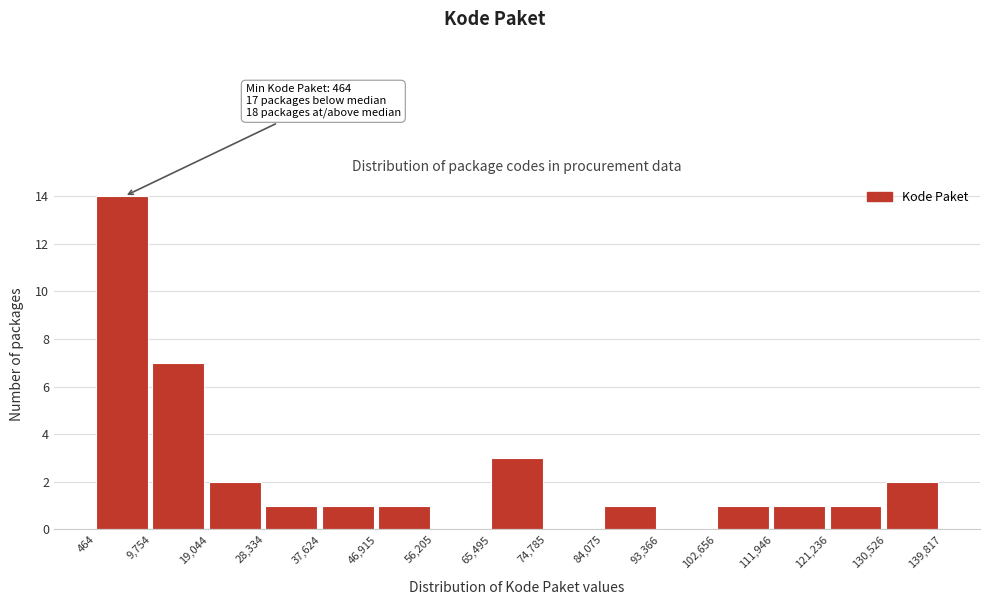

Which range on the x-axis has the tallest bar?

464 to 9,754